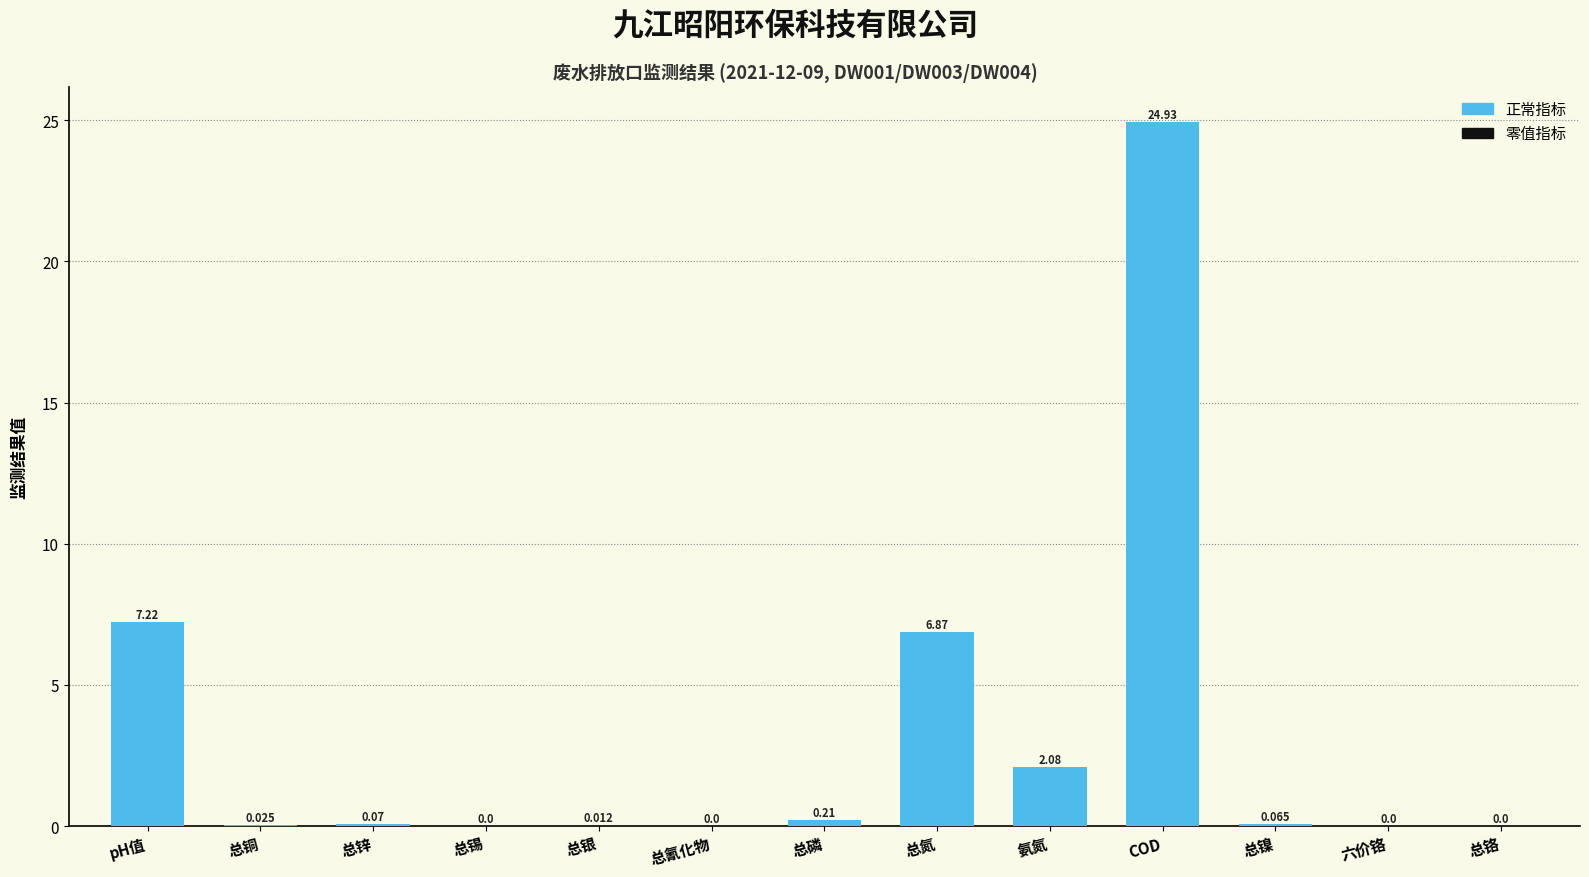

Where is the data nearest to the value 12?

pH值